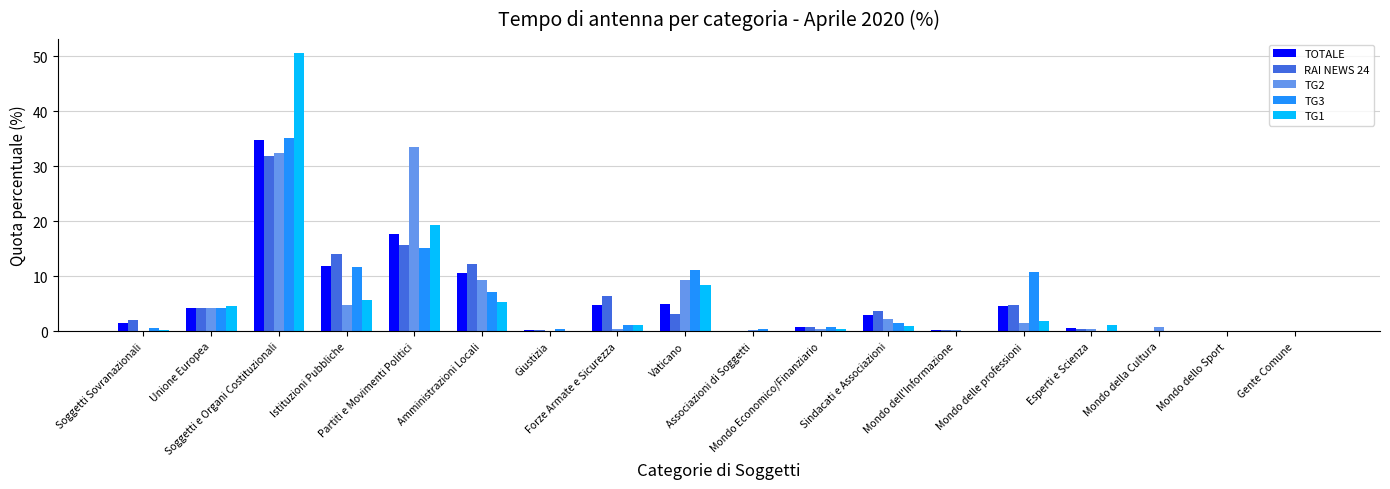

What is the sum of all TG3 values?

100.0